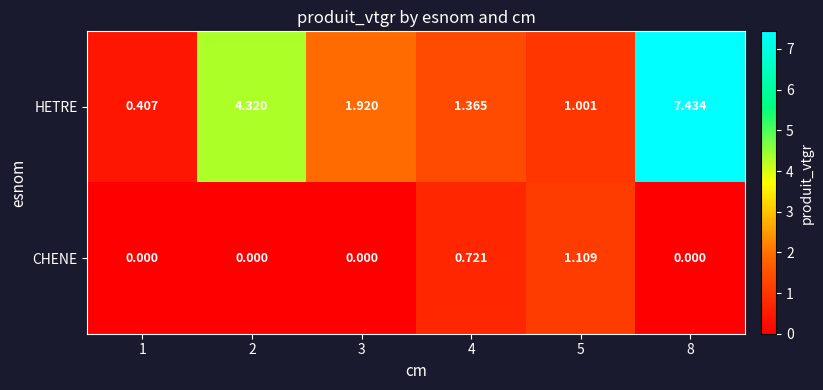

At 3, list the series in order from largest to smallest.

HETRE, CHENE